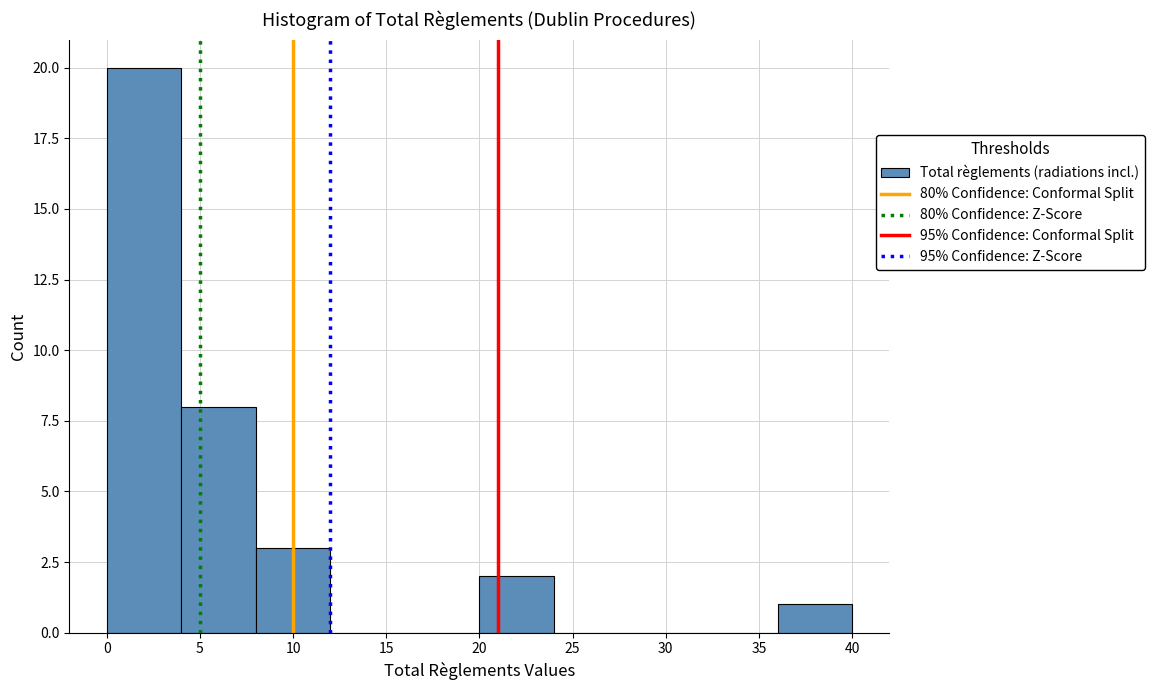

What is the height of the bar covering 8 to 12 on the x-axis? The values are not printed on the chart, so give them approximately, as read against the axis.

3